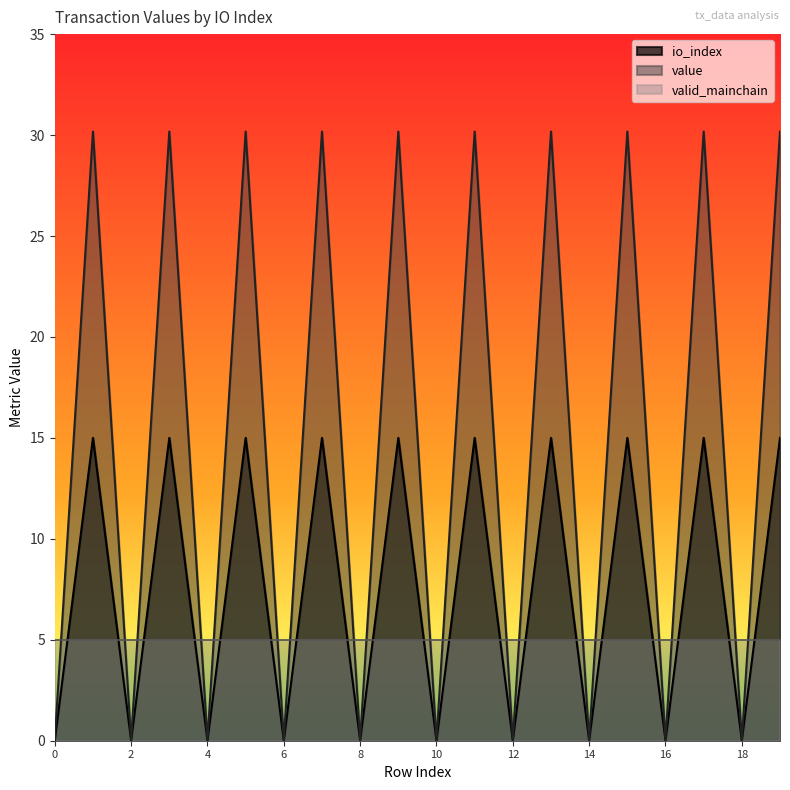

Does the chart have visible grid lines?

No